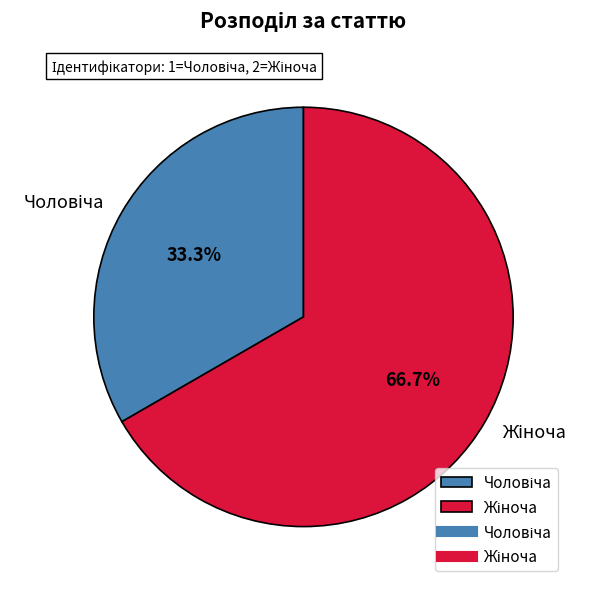

Does any single category account for the majority?

Yes